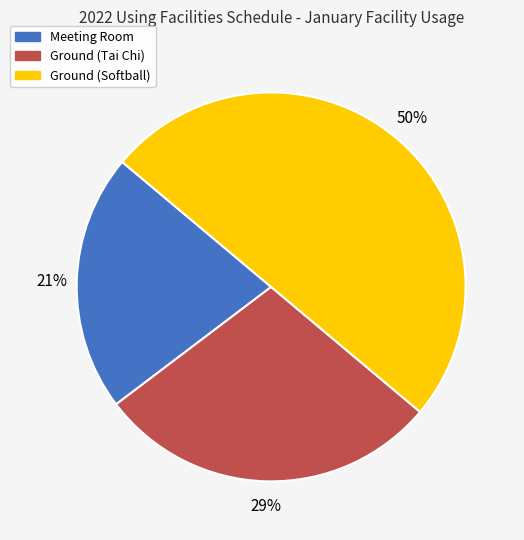

Which category has the smallest portion of the pie?

Meeting Room